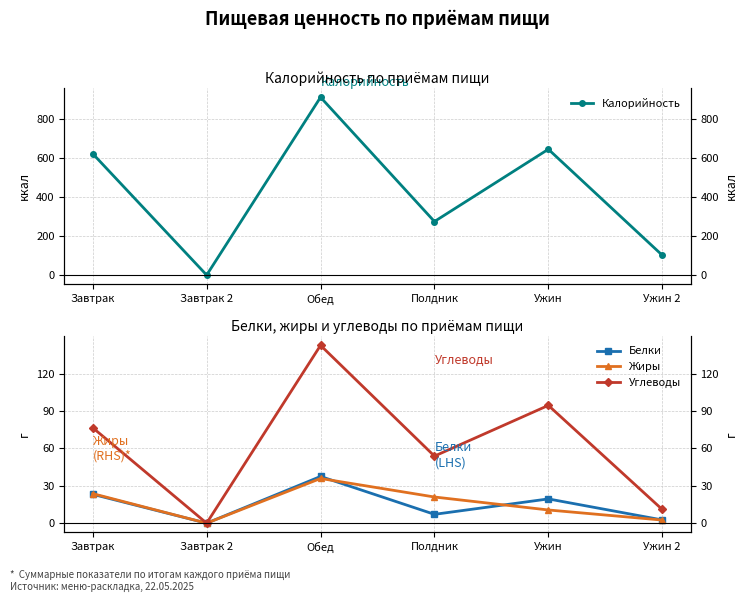

What is the difference between the second highest and minimum values in the Жиры series?

23.7